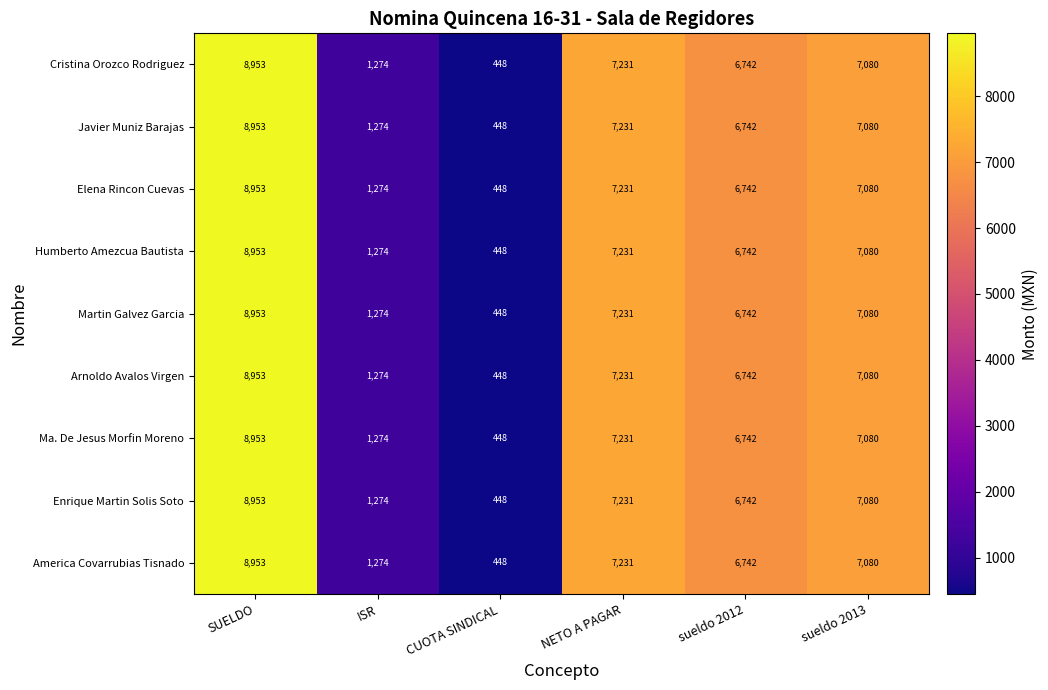

The Elena Rincon Cuevas series shows 8953 at SUELDO. True or false?

True